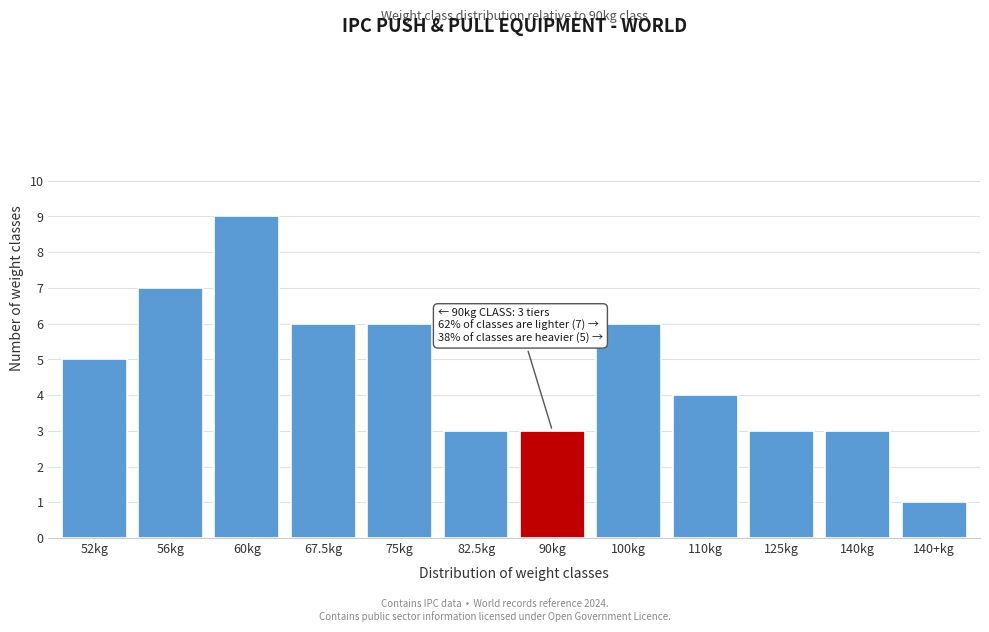

Reading left to right, what are all the values shown in this chart?

52kg=5	56kg=7	60kg=9	67.5kg=6	75kg=6	82.5kg=3	90kg=3	100kg=6	110kg=4	125kg=3	140kg=3	140+kg=1